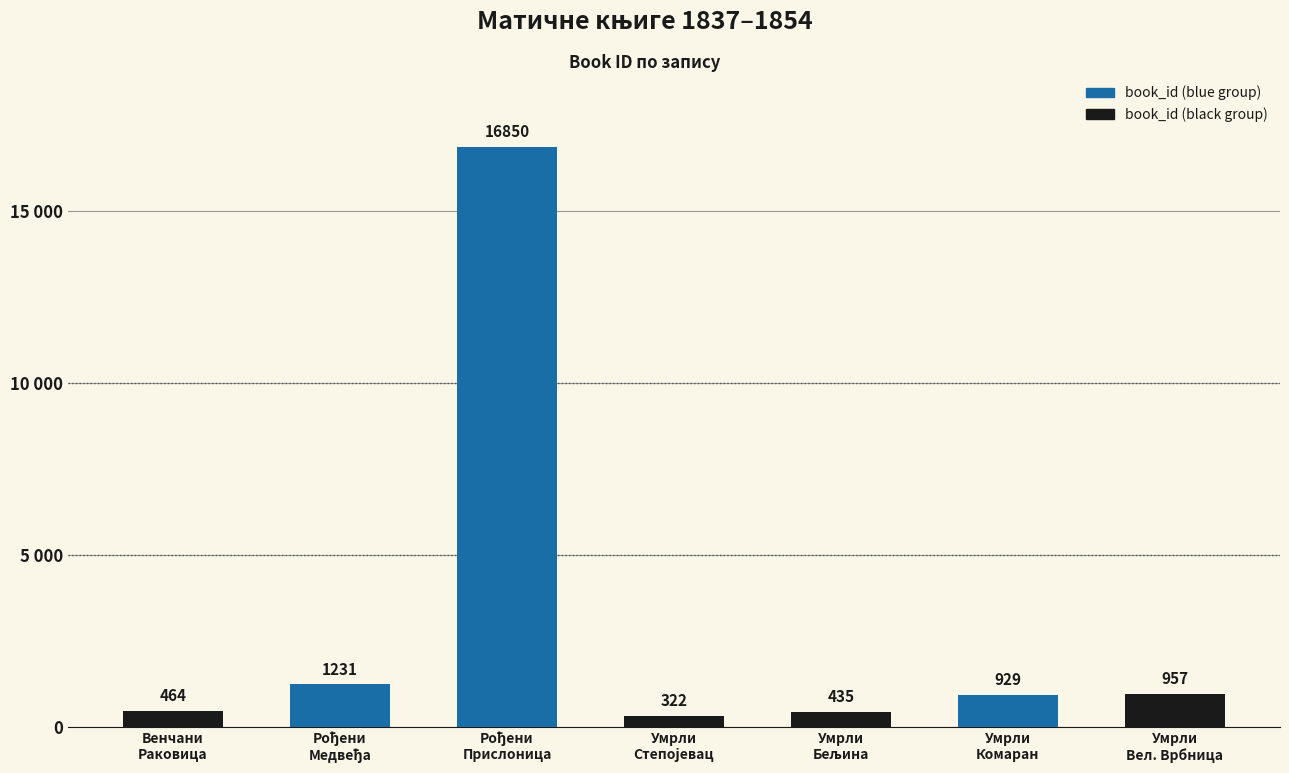

Are the bars horizontal?

No